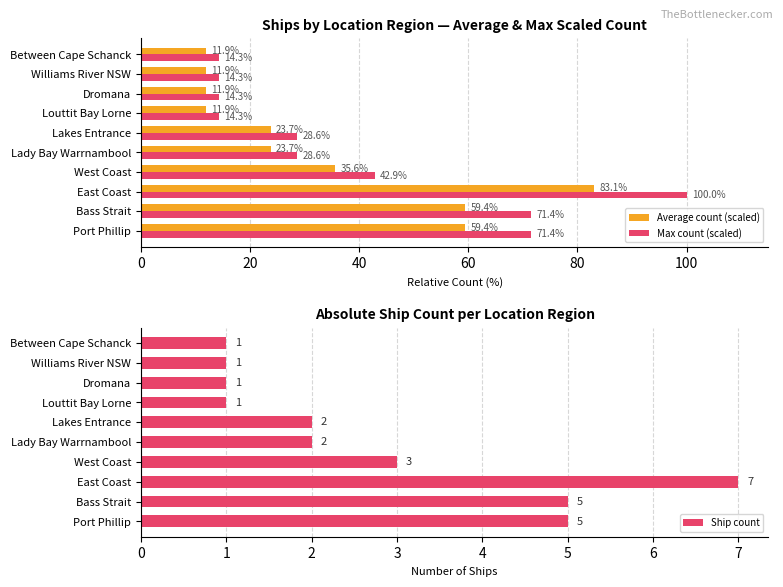

What is the difference between the second highest and second lowest values in the Max count (scaled) series?

57.1